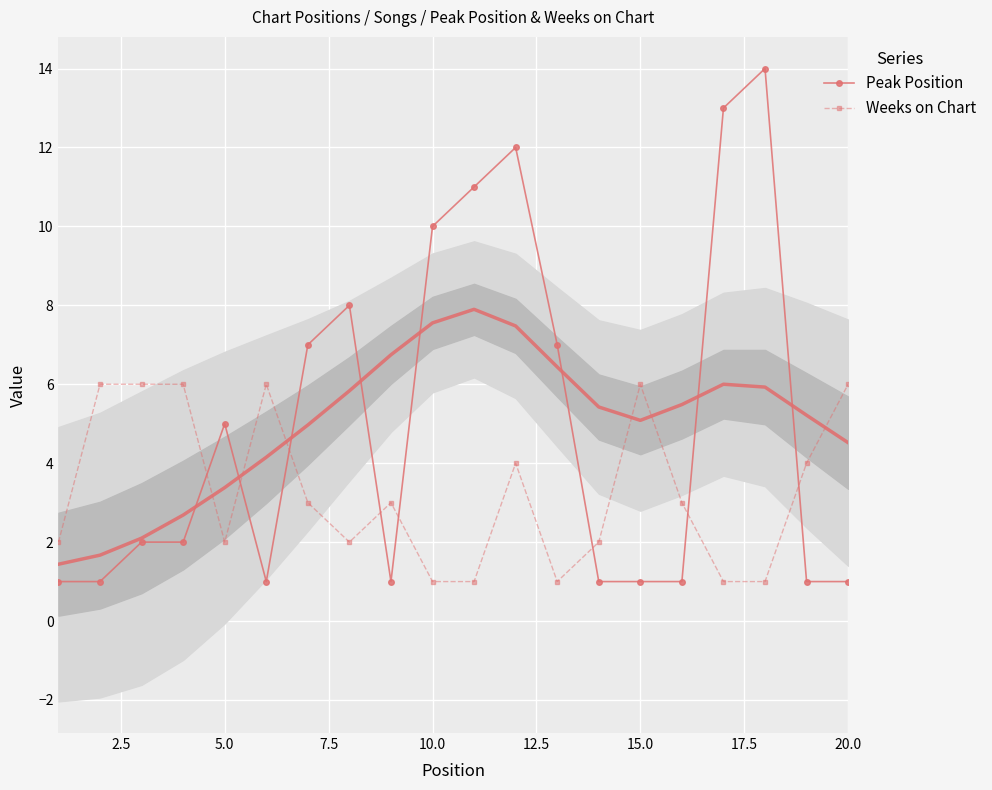

True or false: Weeks on Chart and Peak Position intersect in this chart.

True